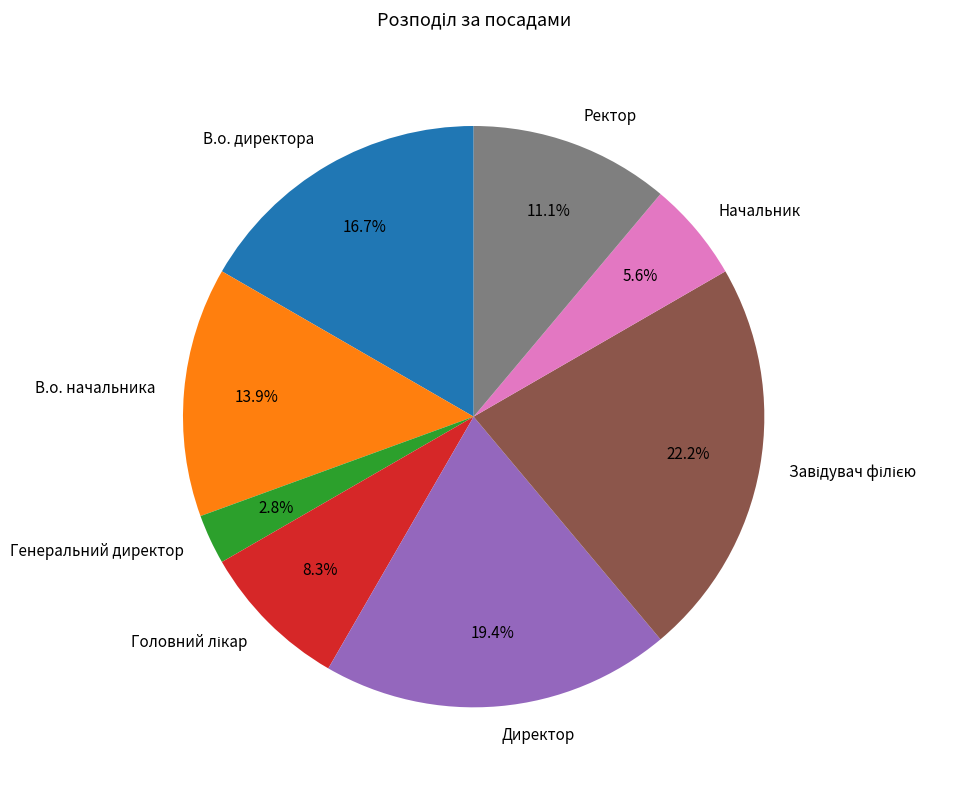

True or false: Начальник accounts for 6% of the total.

True